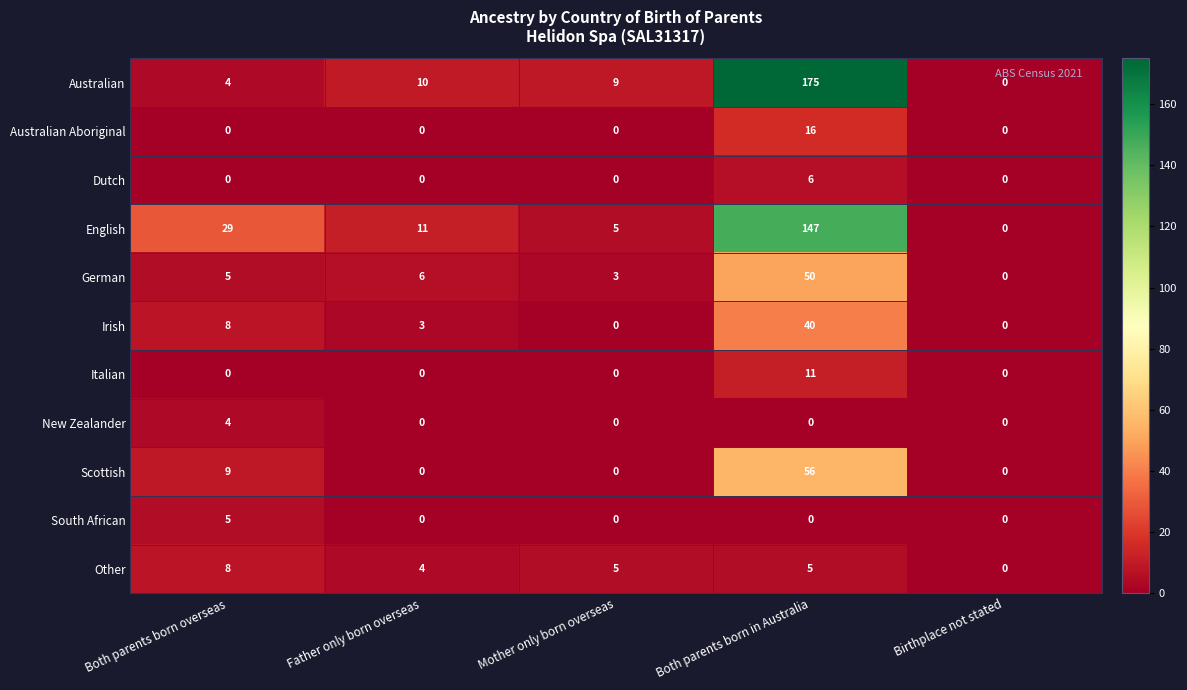

At which label does English reach its peak?

Both parents born in Australia